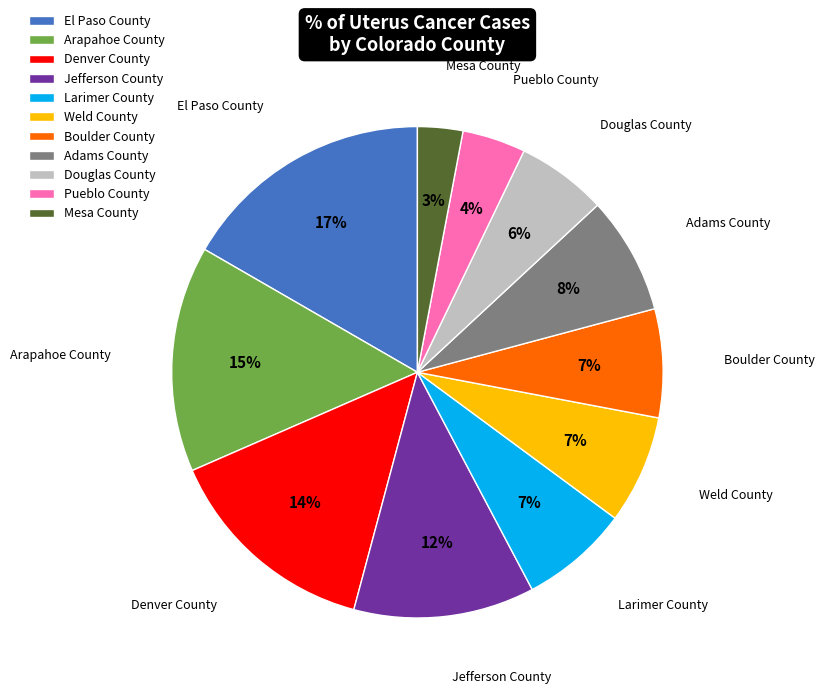

Is there a majority slice in this chart?

No